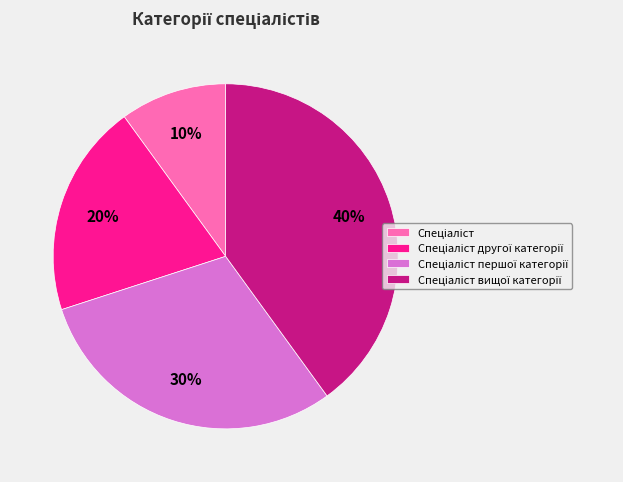

Is there any slice that represents more than half of the pie?

No